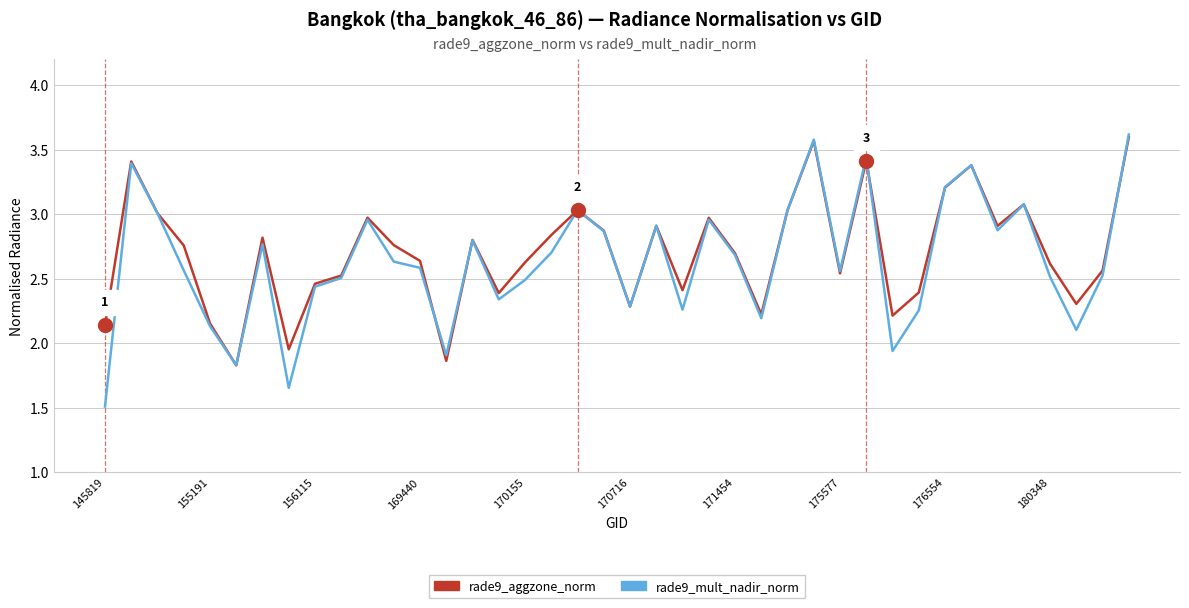

Which series has the largest range (max minus min)?

rade9_mult_nadir_norm